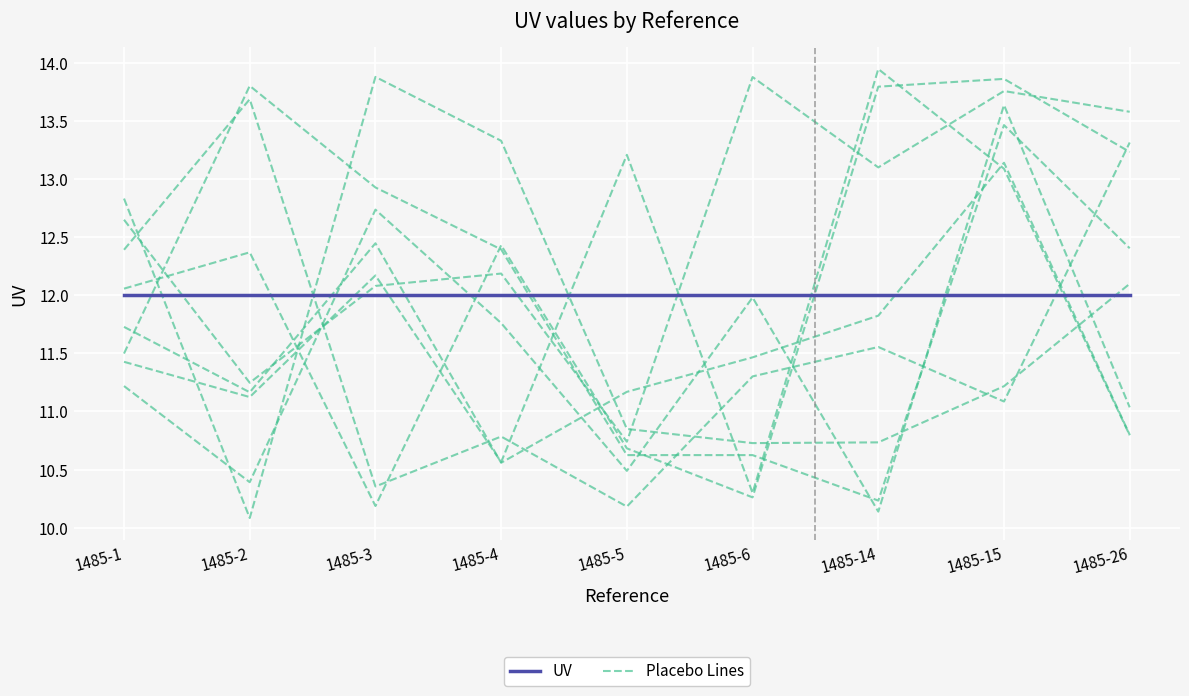

Rank the series by their average value, from lowest to highest.

Placebo Lines, UV